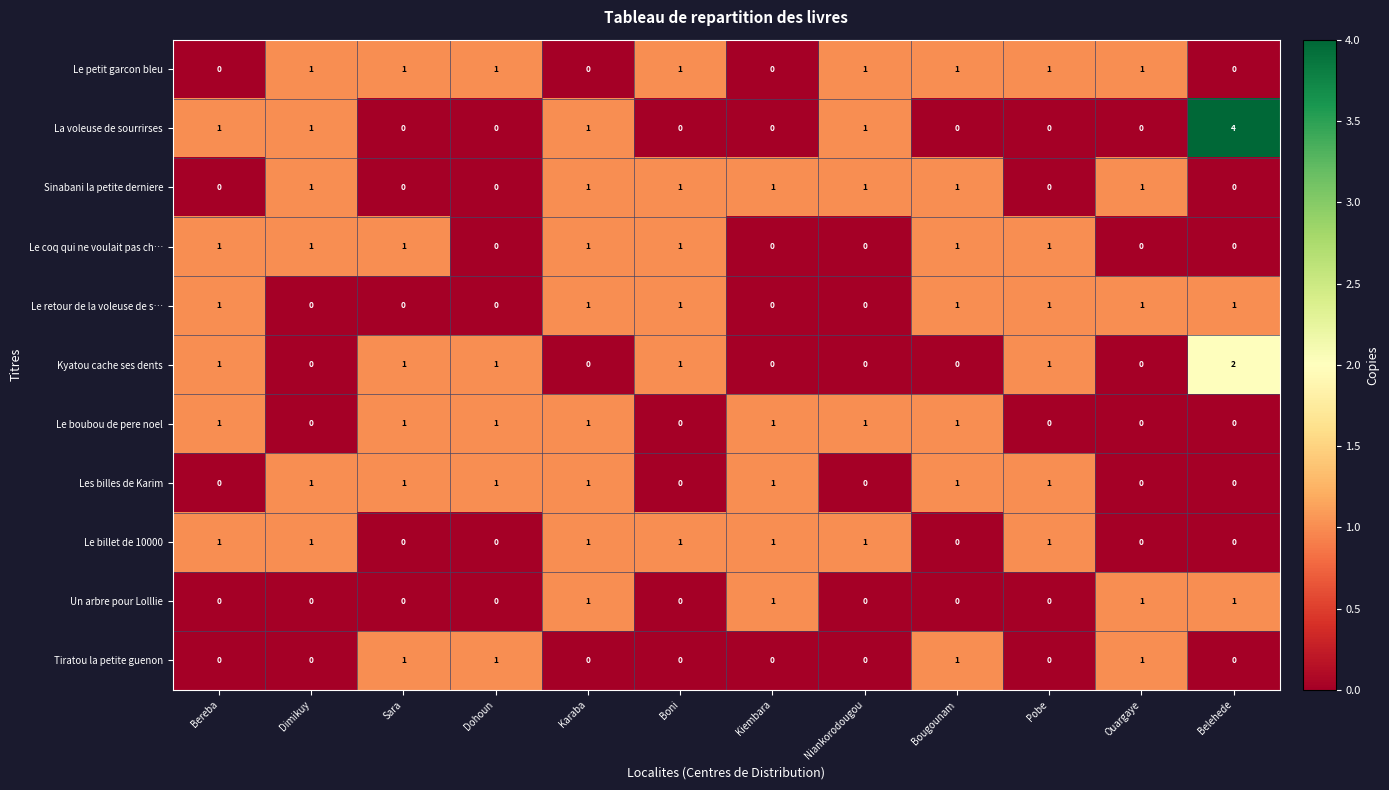

Which series has the largest range (max minus min)?

La voleuse de sourrirses